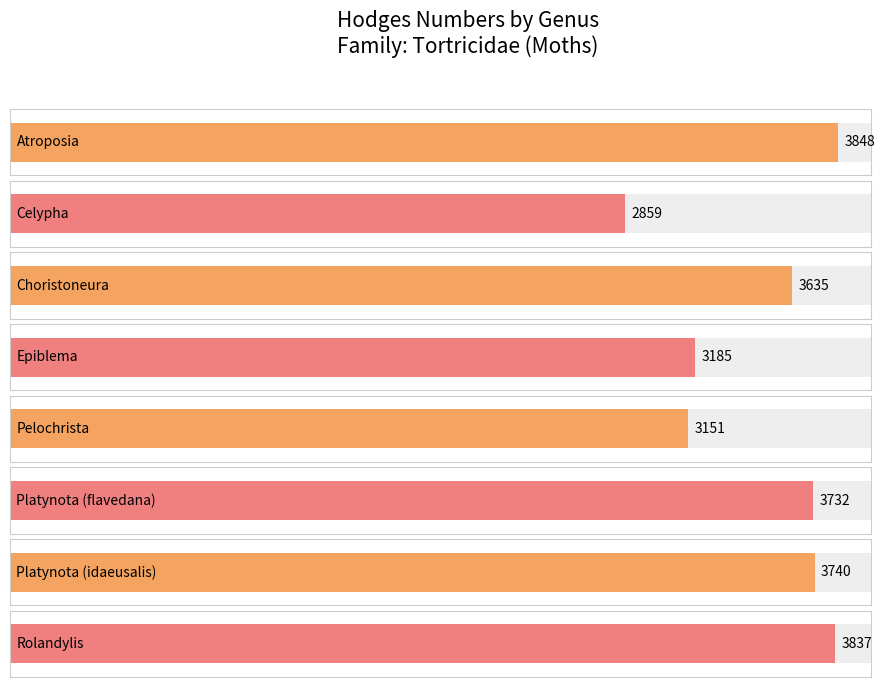

Approximately how many times larger is the value at Atroposia compared to Platynota (idaeusalis)?

1.0